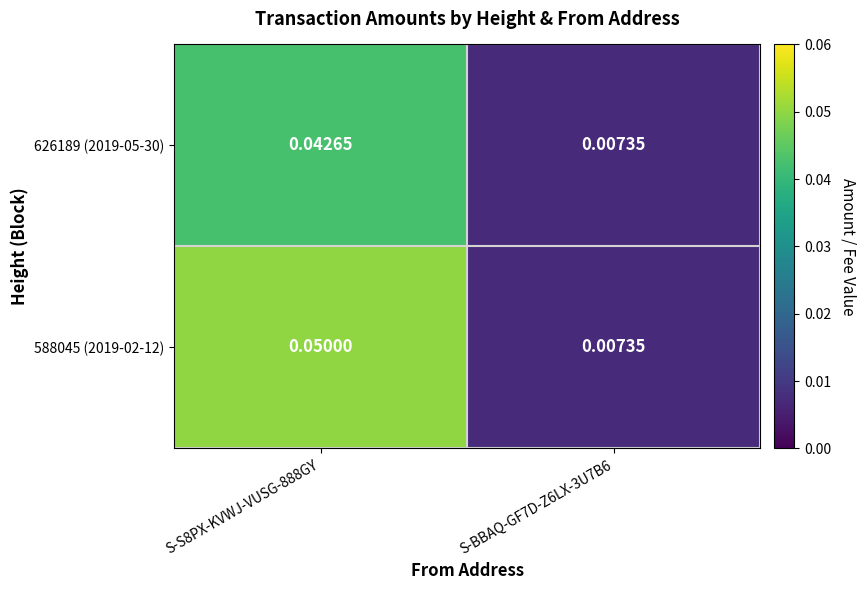

How many categories are shown in the chart?

2